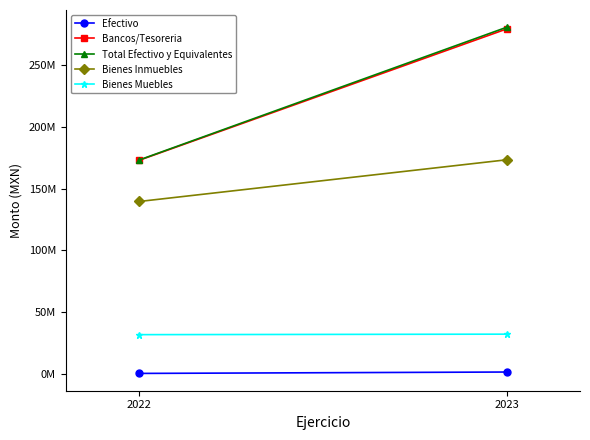

At which label does Bienes Inmuebles first exceed 173281095?

2023